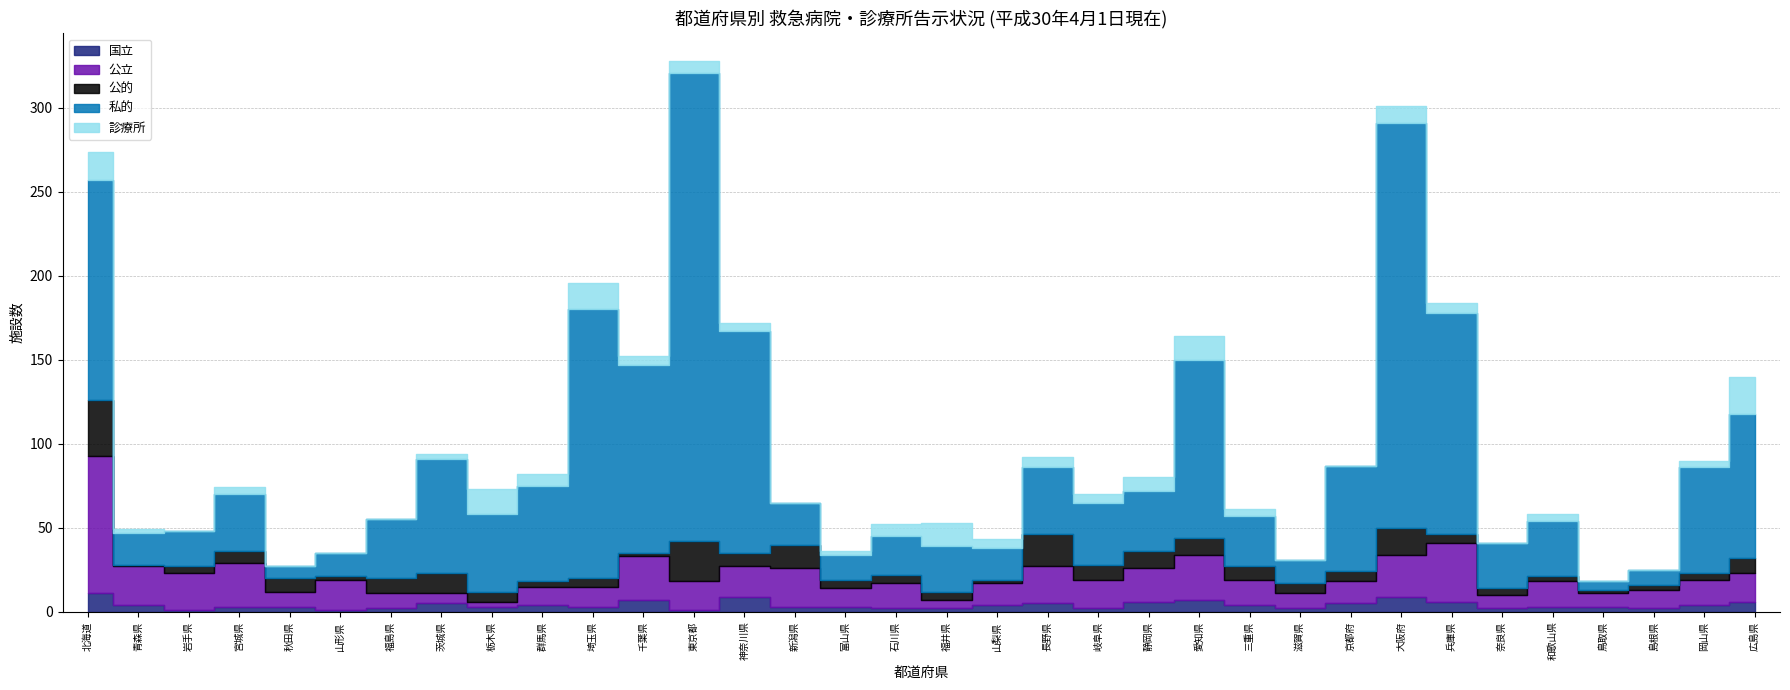

True or false: 私的 has more than 1 points higher than both neighbors.

True